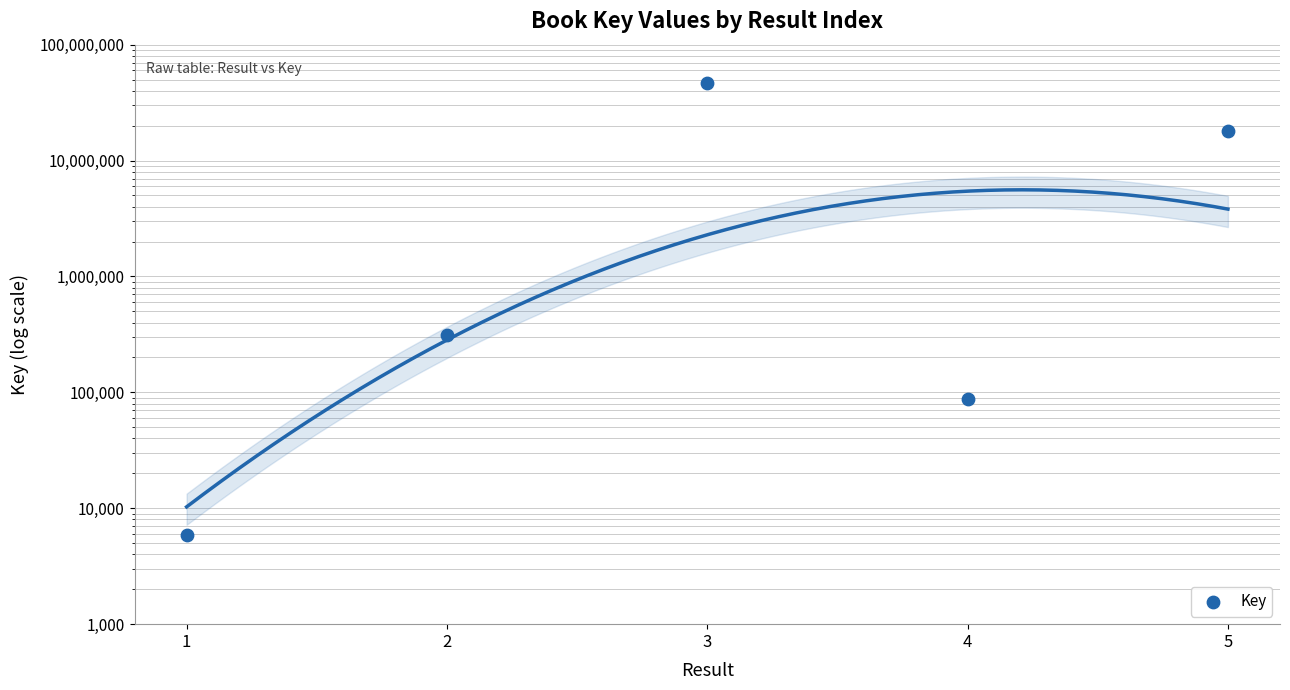

What is the change in value from 3 to 5?

-28437763